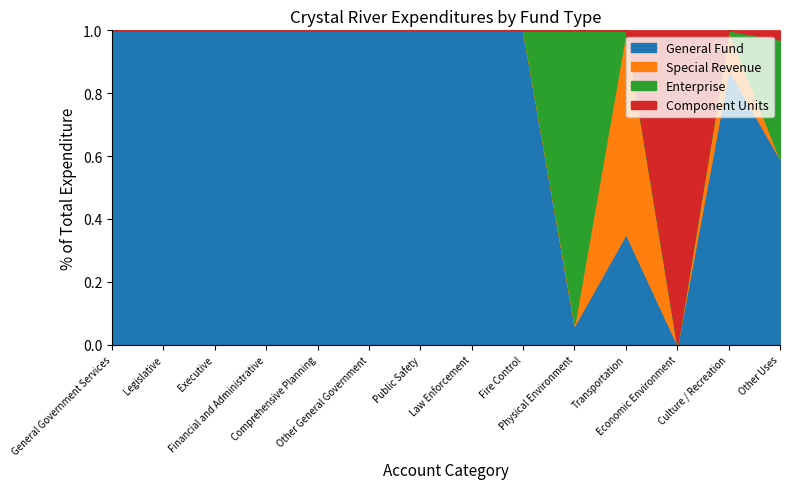

Reading left to right, what are all the values shown in this chart?

General Fund: 1638311	297895	212759	332358	282763	512536	1336126	1175512	160614	238149	362222	0	149912	300069
Special Revenue: 0	0	0	0	0	0	0	0	0	25191	665960	0	21231	0
Enterprise: 0	0	0	0	0	0	0	0	0	3596086	0	0	0	193152
Component Units: 0	0	0	0	0	0	0	0	0	0	0	370244	0	15000